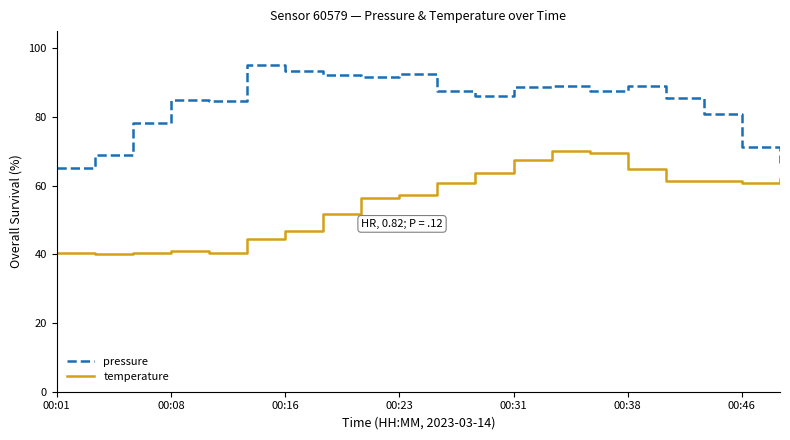

Which series has the largest total across all categories?

pressure